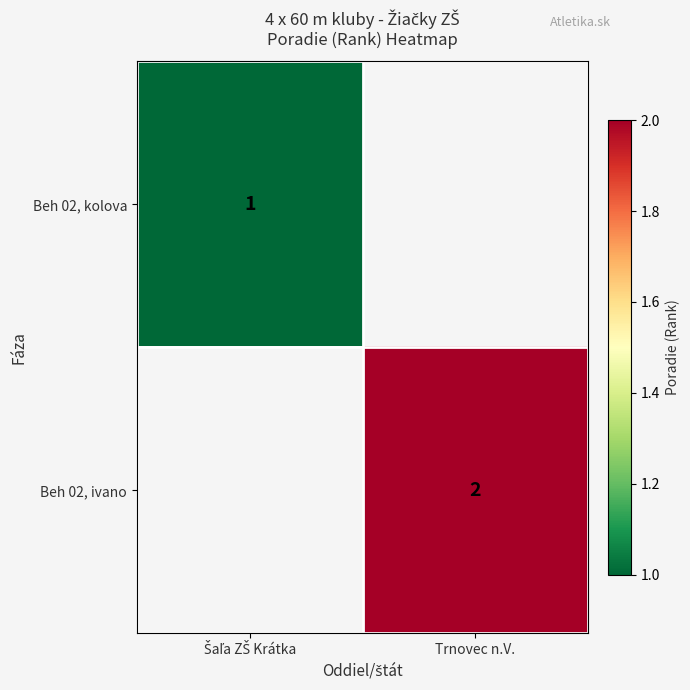

True or false: Beh 02, ivano has a value of 1 at Trnovec n.V..

False